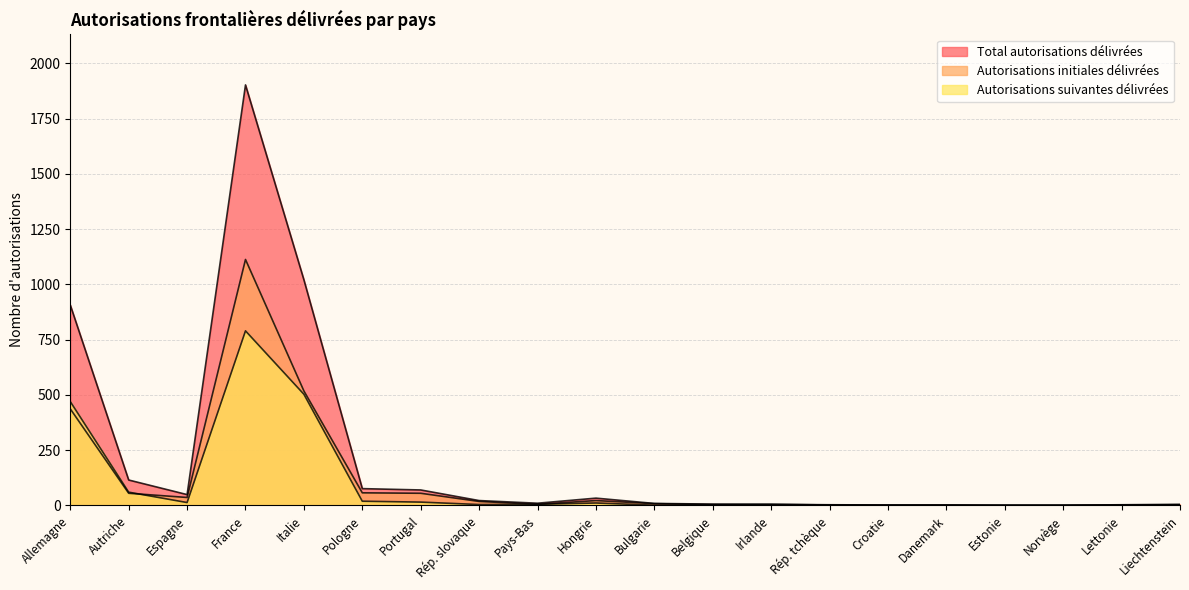

Rank the series by their maximum value, from highest to lowest.

Total autorisations délivrées, Autorisations initiales délivrées, Autorisations suivantes délivrées